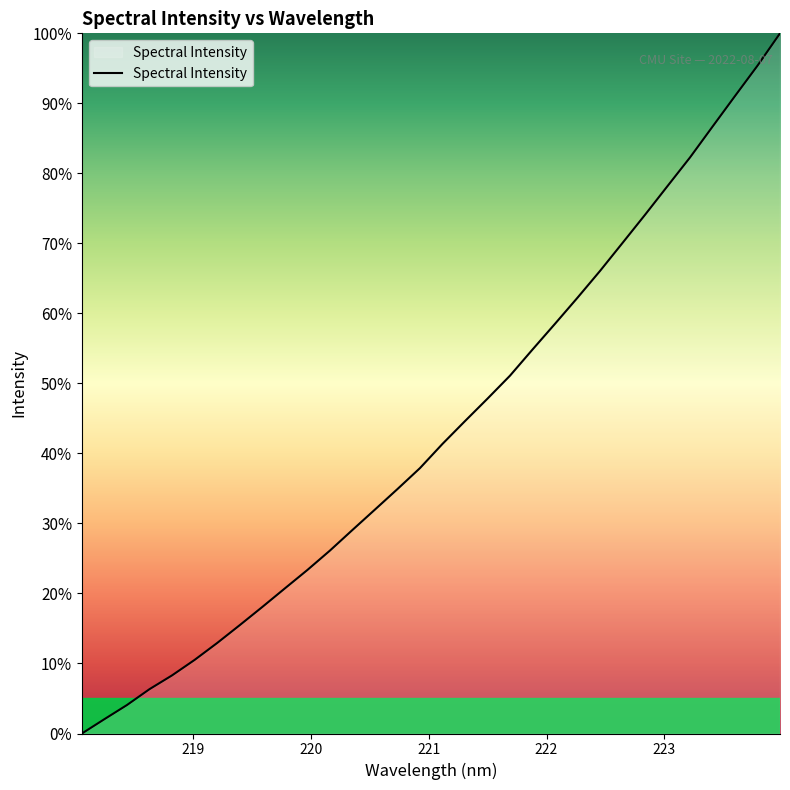

What is the sum of all values?

1386.0